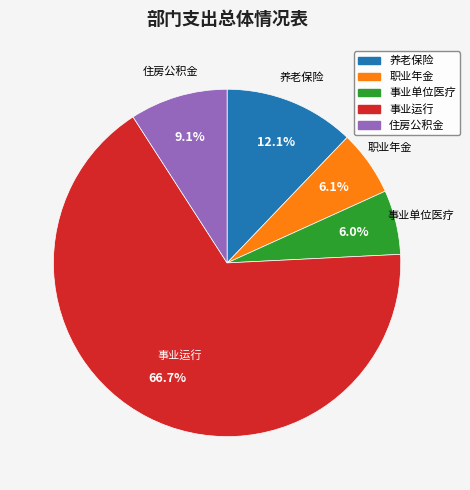

Which slice is the largest?

事业运行